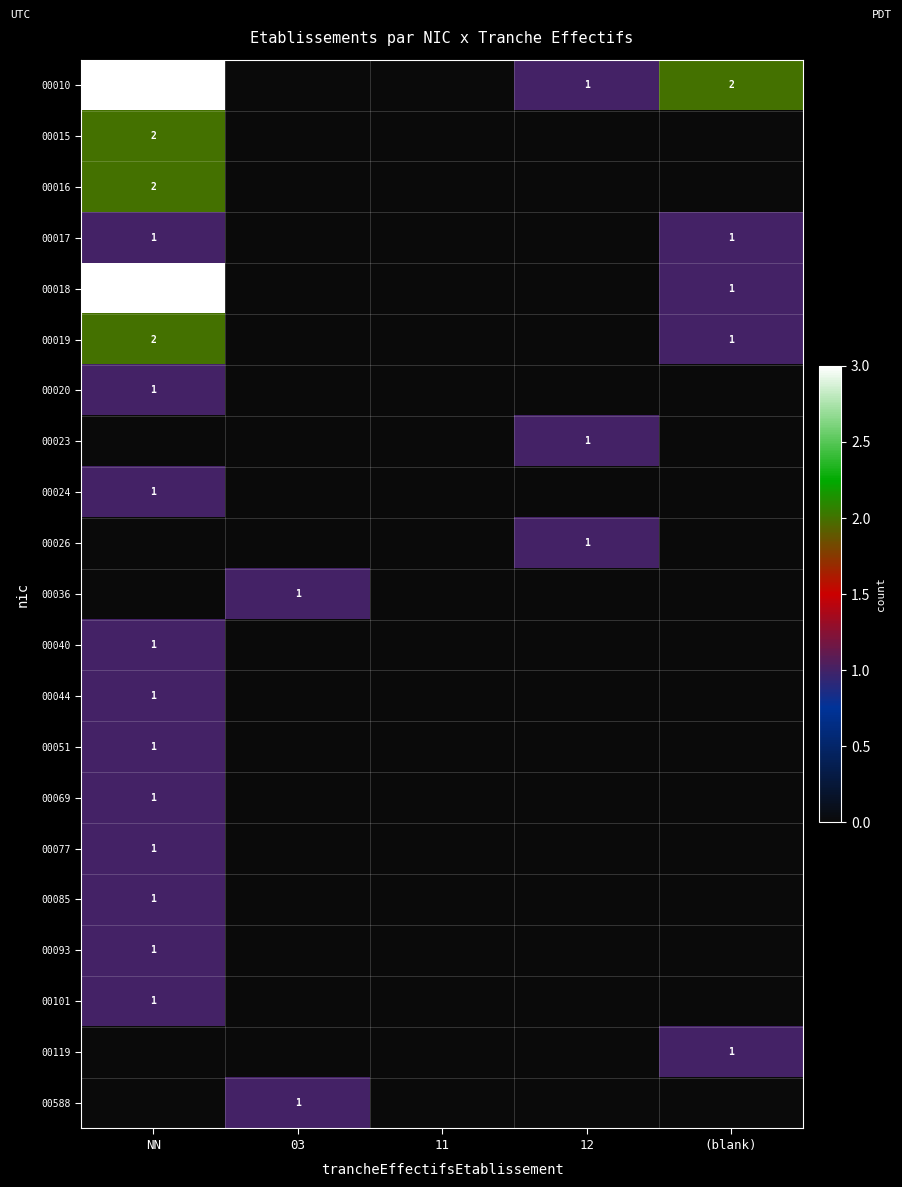

Between 11 and NN, which is larger?

NN